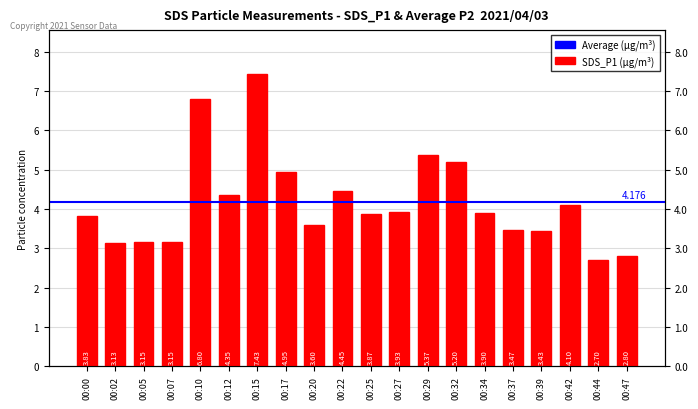

Is it true that the value at 00:05 is 2.1?

False